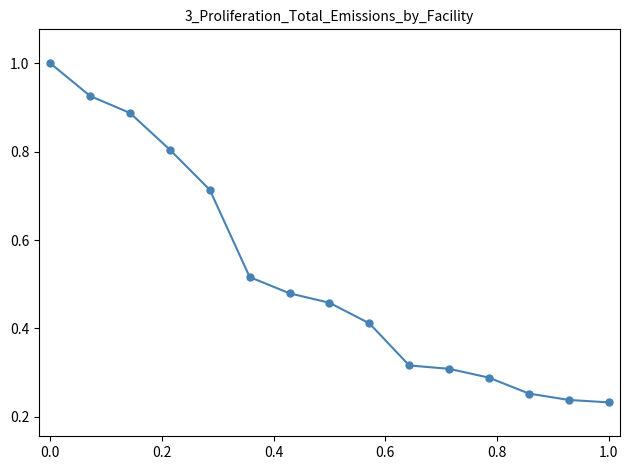

Does the chart have visible grid lines?

No